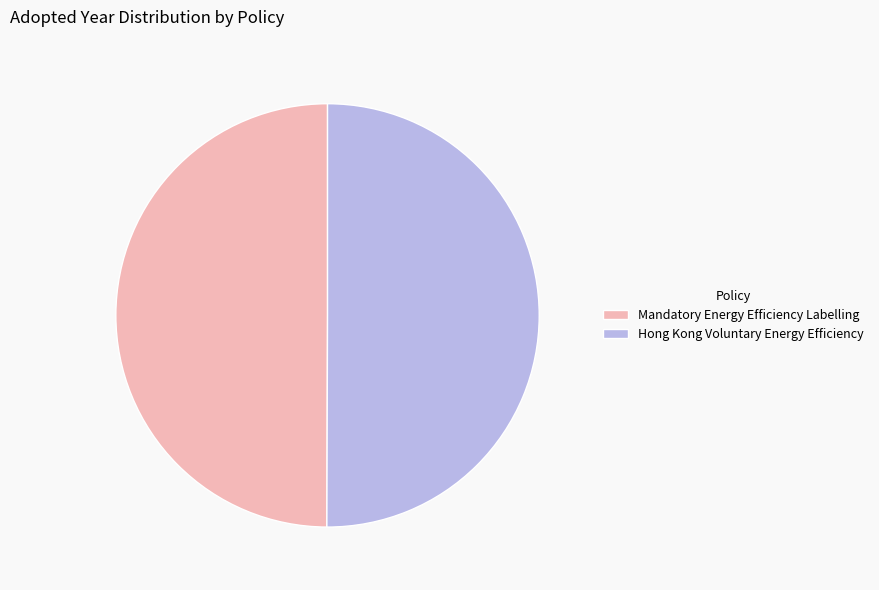

Do Hong Kong Voluntary Energy Efficiency and Mandatory Energy Efficiency Labelling together represent more than half of the pie?

Yes